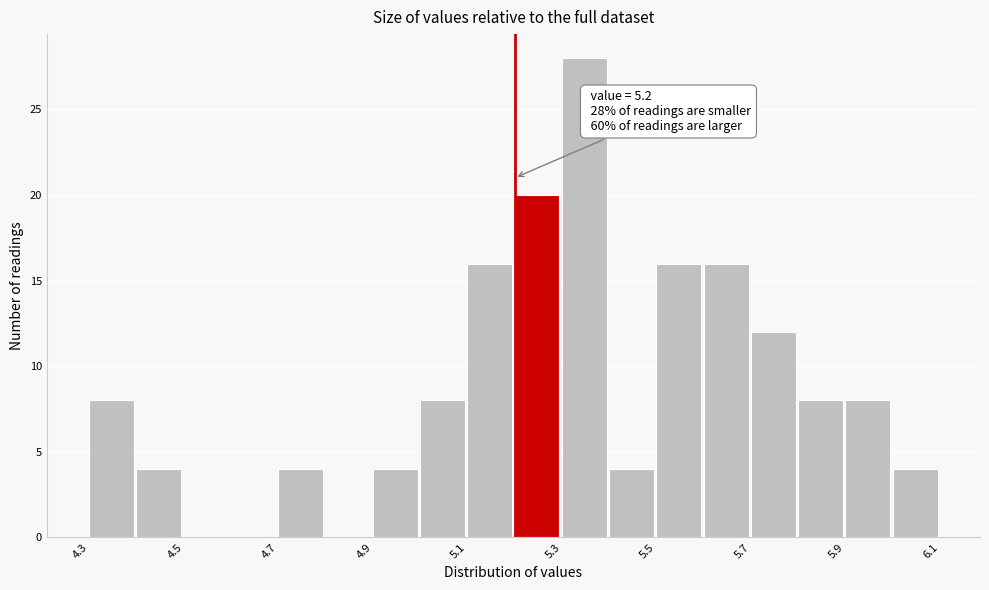

Over which range of the x-axis is the bar tallest?

5.3 to 5.4